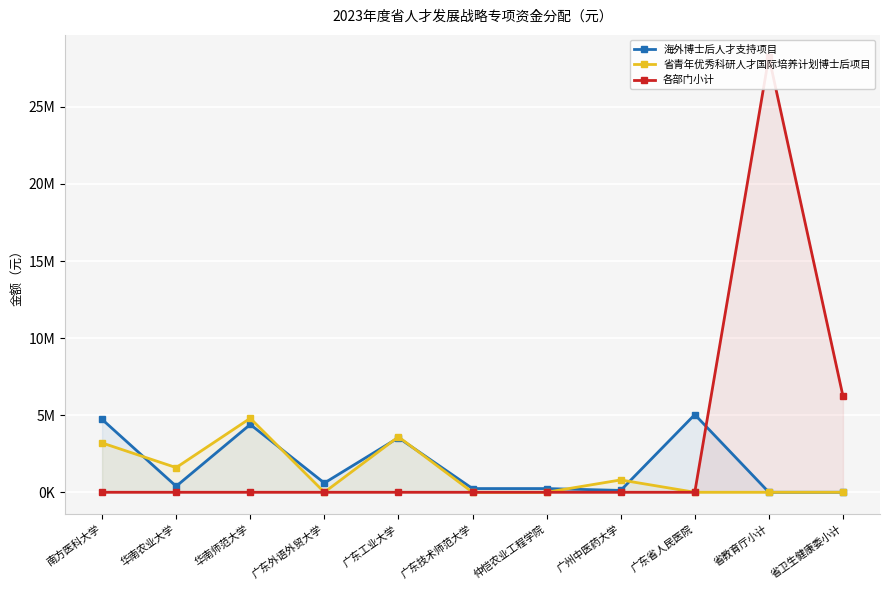

What position from the left is 省教育厅小计?

10